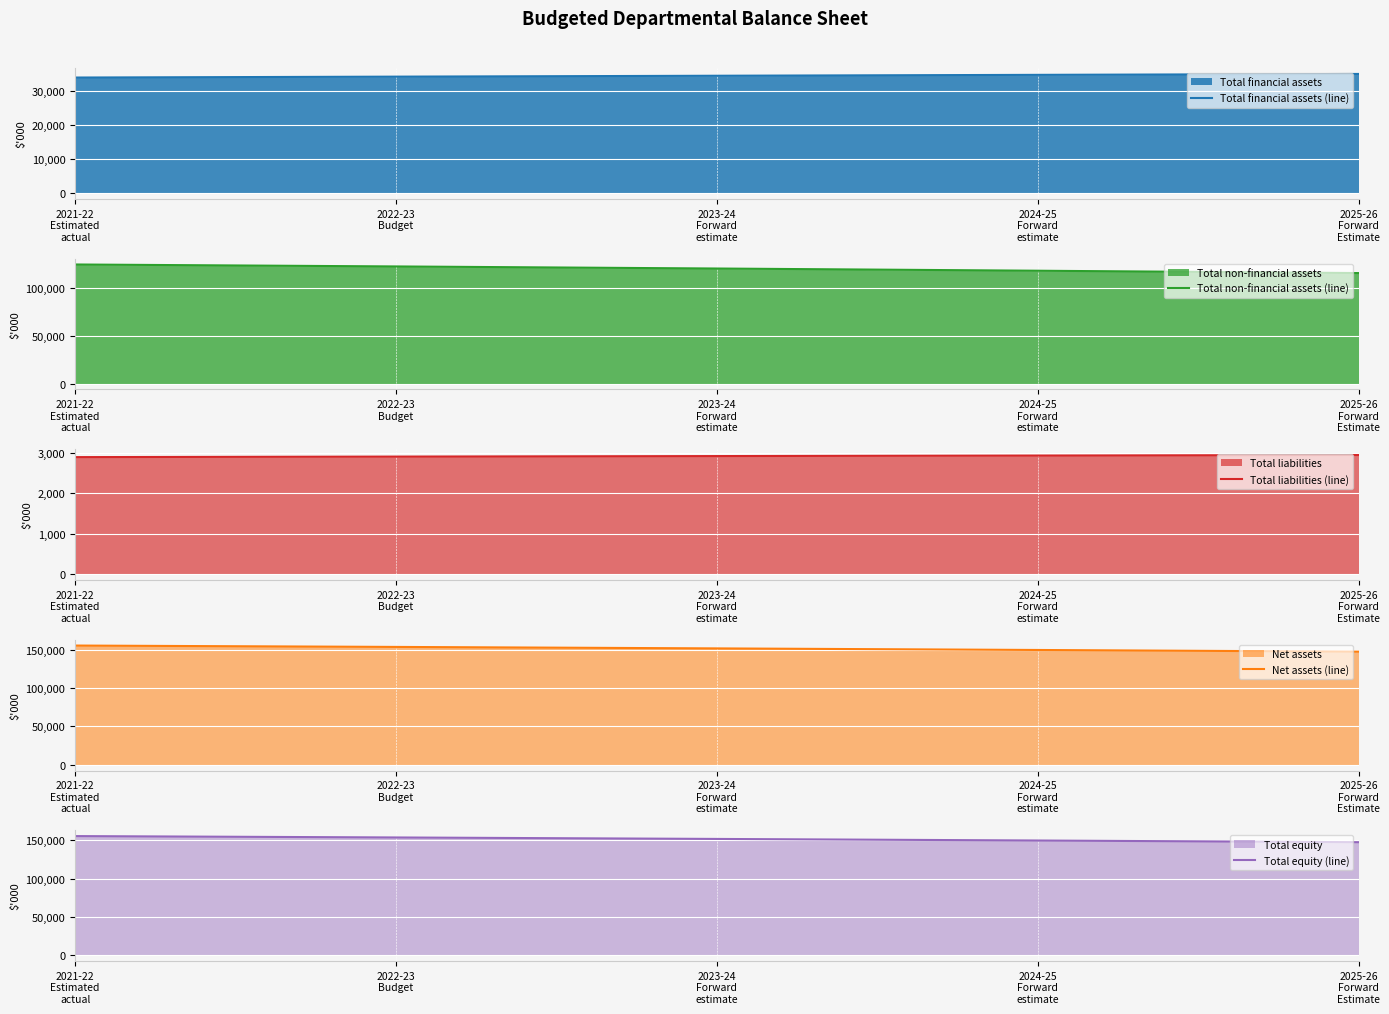

Read the Total non-financial assets (line) value at 2023-24
Forward
estimate.

120280